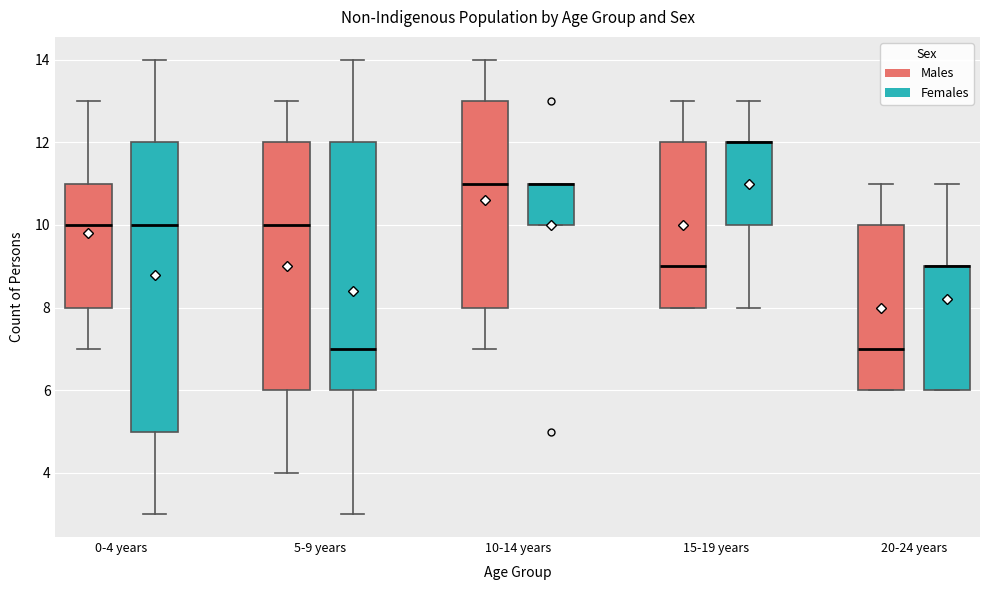

Reading left to right, read every box against the y-axis: the position of its median line, the range the box covers, and the ends of its whiskers. The values are not printed on the chart, so give them approximately, as read against the axis.

0-4 years (Males): median 10, box 8 to 11, whiskers 7 to 13
0-4 years (Females): median 10, box 5 to 12, whiskers 3 to 14
5-9 years (Males): median 10, box 6 to 12, whiskers 4 to 13
5-9 years (Females): median 7, box 6 to 12, whiskers 3 to 14
10-14 years (Males): median 11, box 8 to 13, whiskers 7 to 14
10-14 years (Females): median 11 (drawn on the box's upper edge), box 10 to 11, whiskers 10 to 11
15-19 years (Males): median 9, box 8 to 12, whiskers 8 to 13
15-19 years (Females): median 12 (drawn on the box's upper edge), box 10 to 12, whiskers 8 to 13
20-24 years (Males): median 7, box 6 to 10, whiskers 6 to 11
20-24 years (Females): median 9 (drawn on the box's upper edge), box 6 to 9, whiskers 6 to 11